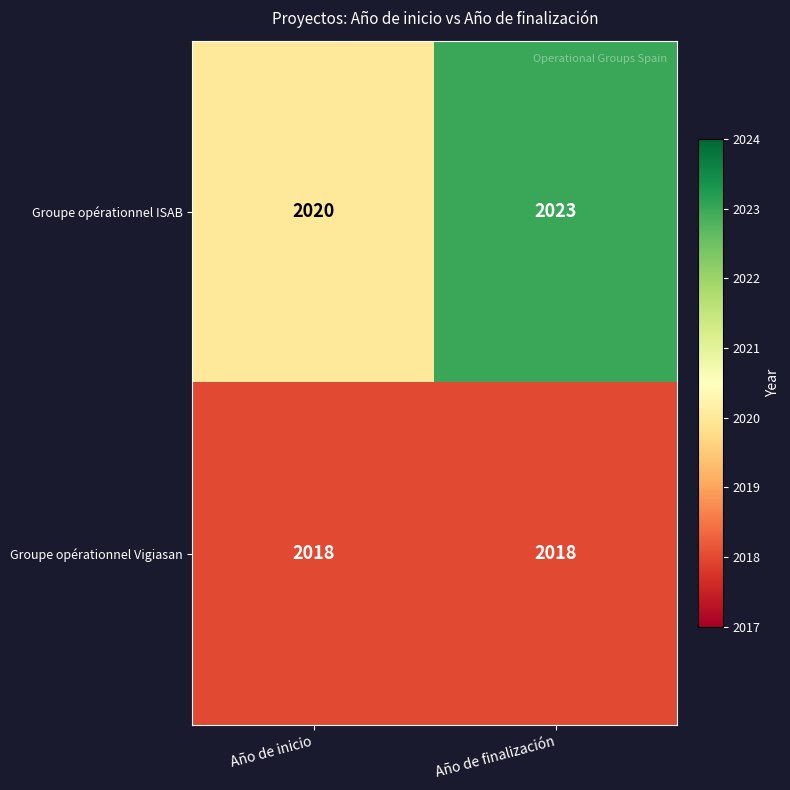

What is the total value across all series at Año de inicio?

4038